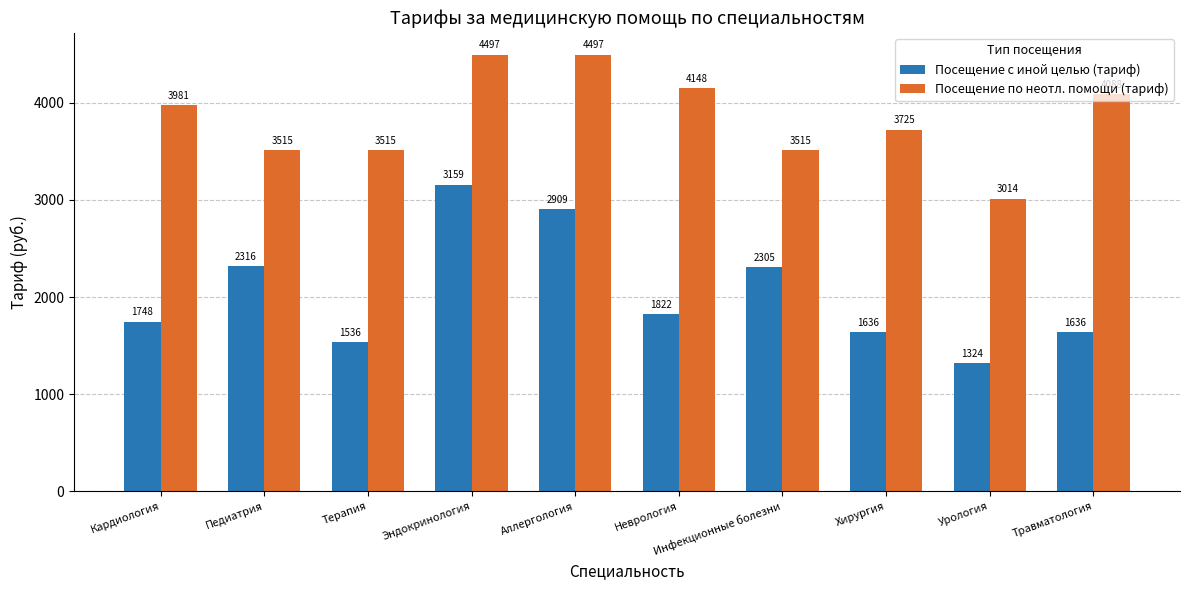

At Травматология, list the series in order from largest to smallest.

Посещение по неотл. помощи (тариф), Посещение с иной целью (тариф)